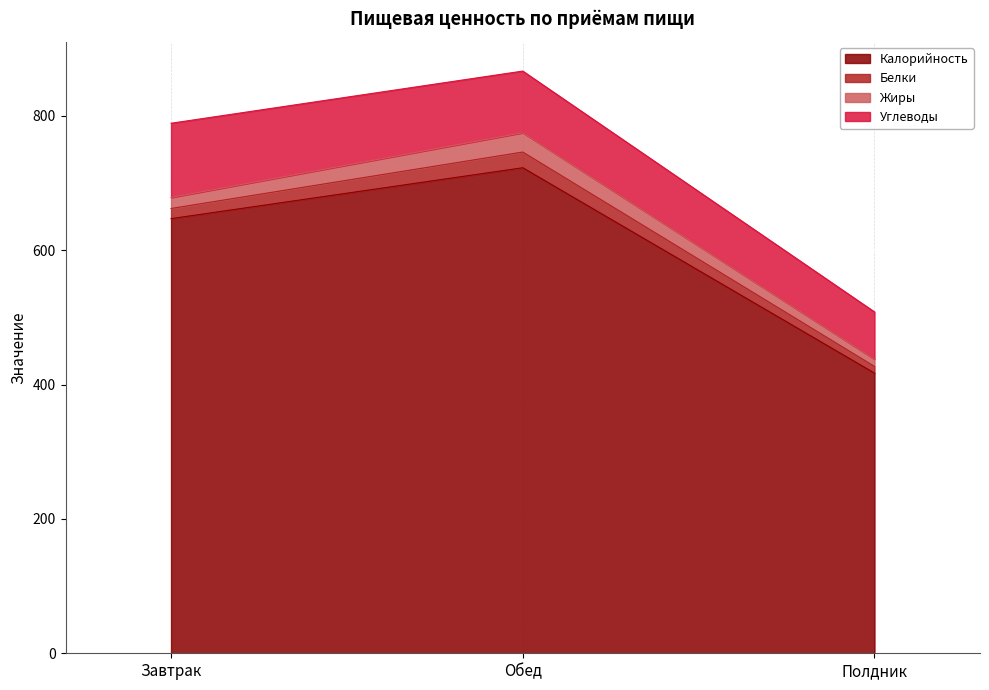

What is the difference between the Белки values at Завтрак and Полдник?

5.2